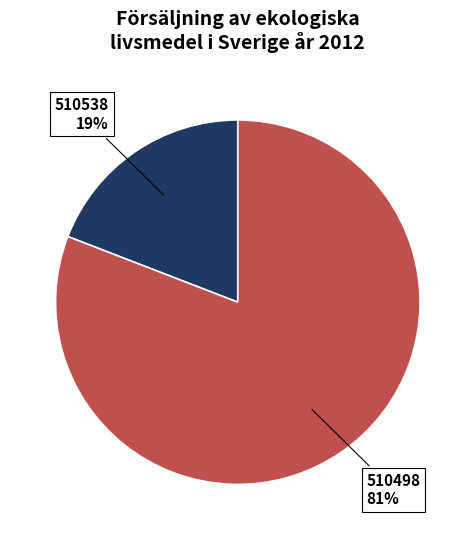

To the nearest percent, what is the difference between the 510538 and 510498 slice percentages?

62%